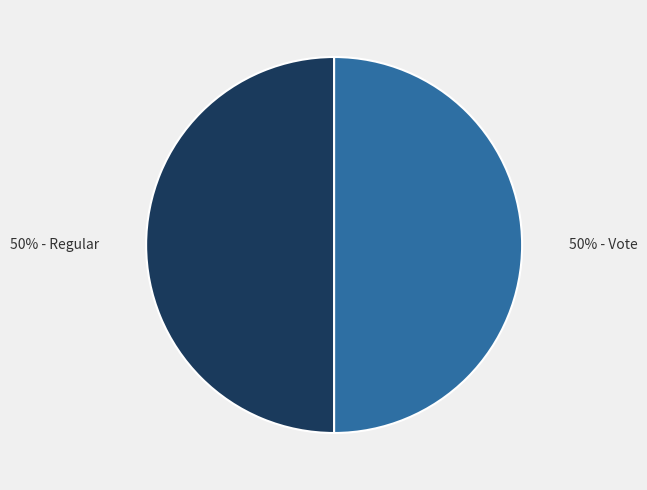

What is the ratio of the value at 50% - Vote to the value at 50% - Regular?

1.0